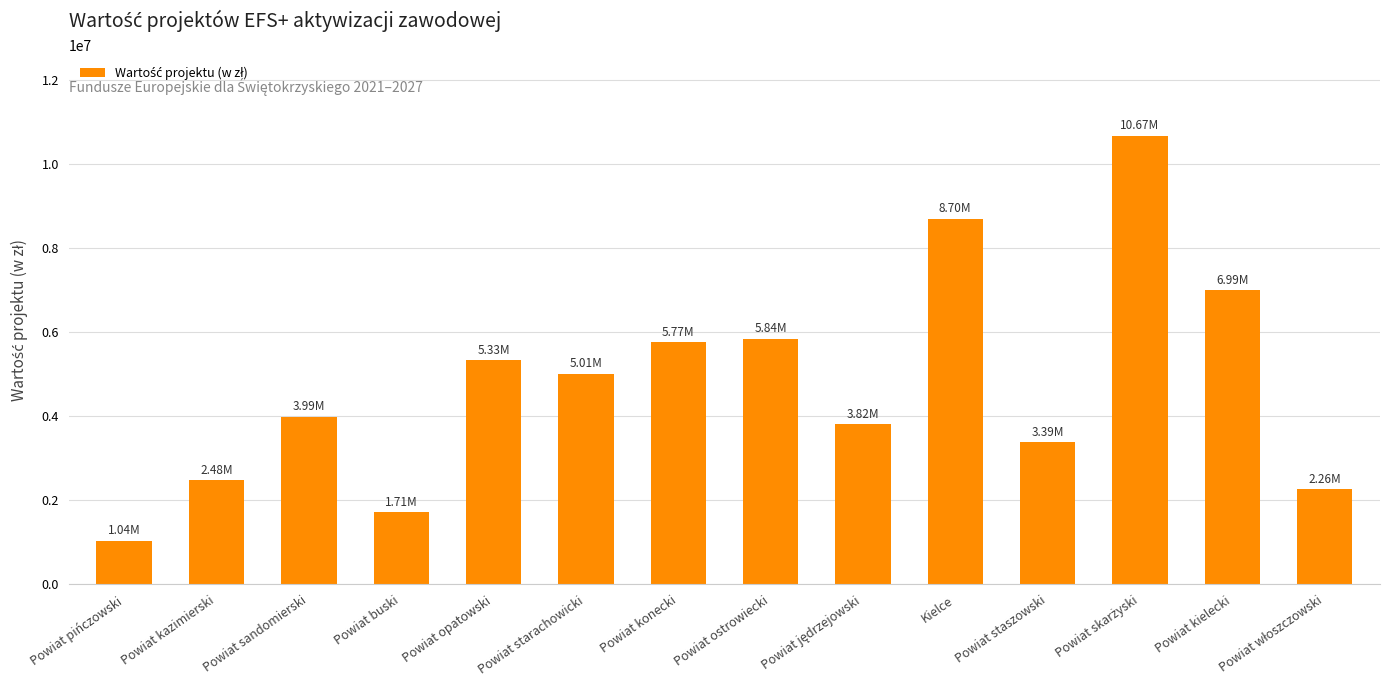

What is the label of the 11th bar from the left?

Powiat staszowski